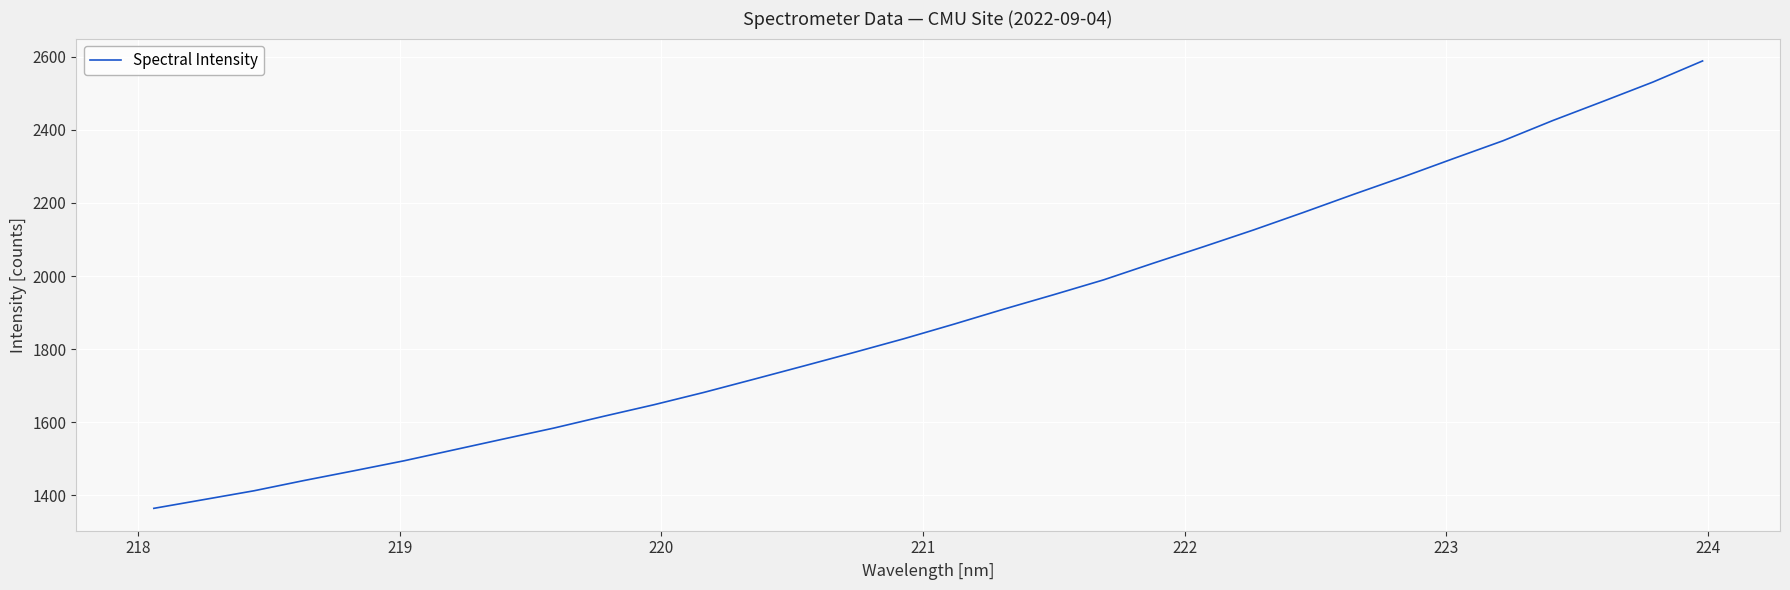

What is the smallest value displayed?

1364.8